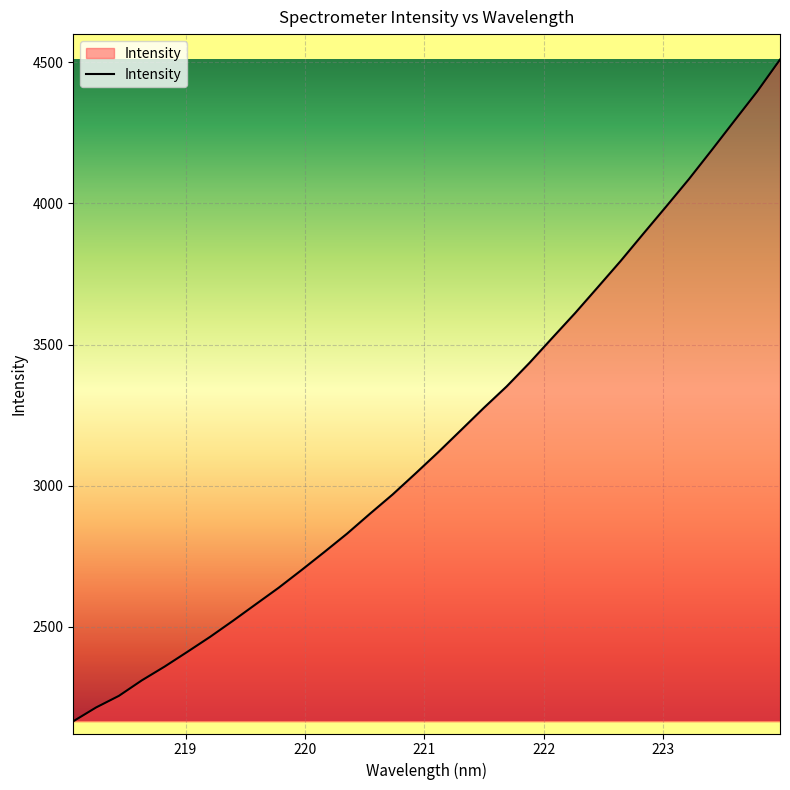

What is the smallest value displayed?

2165.8